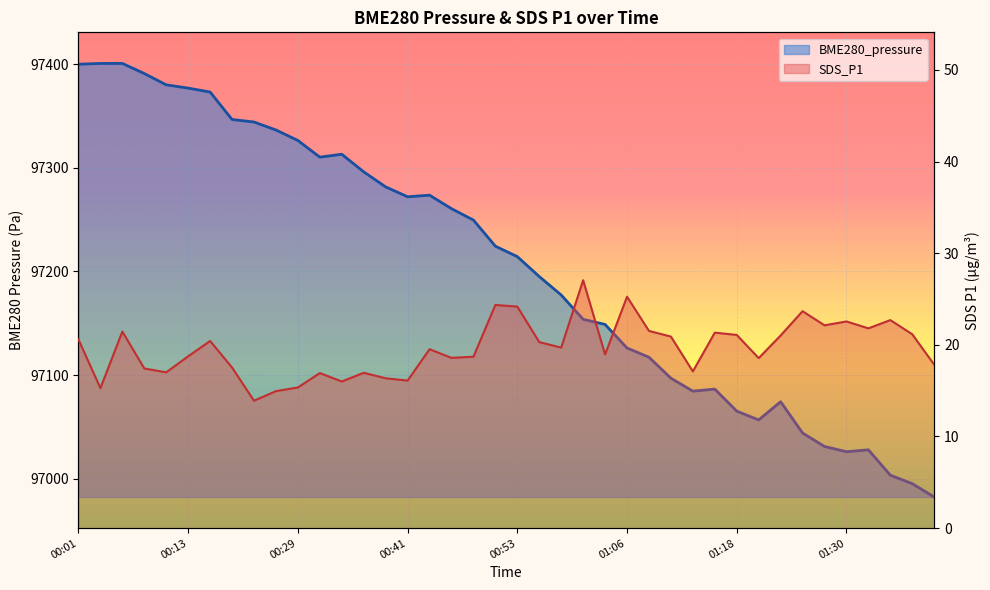

Reading left to right, transcribe all the data shown in this chart.

BME280_pressure: 00:01=97399.8	00:03=97400.6	00:06=97400.6	00:08=97390.8	00:11=97379.9	00:13=97376.8	00:16=97373.0	00:21=97346.5	00:24=97344.1	00:26=97336.4	00:29=97326.2	00:31=97310.2	00:34=97313.0	00:36=97296.0	00:39=97281.5	00:41=97271.9	00:43=97273.5	00:46=97260.5	00:48=97249.5	00:51=97224.3	00:53=97214.2	00:56=97195.0	00:58=97177.2	01:01=97153.8	01:03=97148.8	01:06=97126.1	01:08=97117.2	01:11=97096.9	01:13=97084.4	01:16=97086.4	01:18=97065.2	01:20=97056.7	01:23=97074.2	01:25=97044.0	01:28=97031.0	01:30=97026.0	01:33=97027.8	01:35=97003.3	01:38=96995.2	01:40=96982.3
SDS_P1: 00:01=20.6	00:03=15.3	00:06=21.4	00:08=17.4	00:11=17.0	00:13=18.8	00:16=20.4	00:21=17.5	00:24=13.9	00:26=14.9	00:29=15.3	00:31=16.9	00:34=16.0	00:36=16.9	00:39=16.4	00:41=16.1	00:43=19.5	00:46=18.6	00:48=18.7	00:51=24.4	00:53=24.2	00:56=20.3	00:58=19.7	01:01=27.1	01:03=18.9	01:06=25.2	01:08=21.5	01:11=20.9	01:13=17.1	01:16=21.3	01:18=21.1	01:20=18.6	01:23=21.0	01:25=23.7	01:28=22.1	01:30=22.6	01:33=21.8	01:35=22.7	01:38=21.1	01:40=17.8